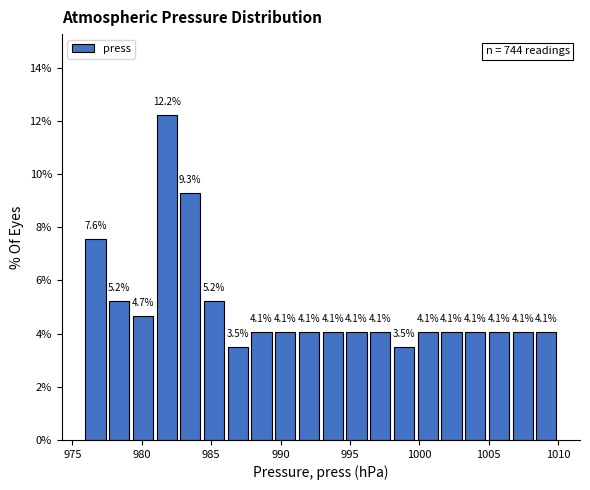

Around what value on the x-axis is the tallest bar? Give the approximate position of its centre, as read against the axis.

982.0